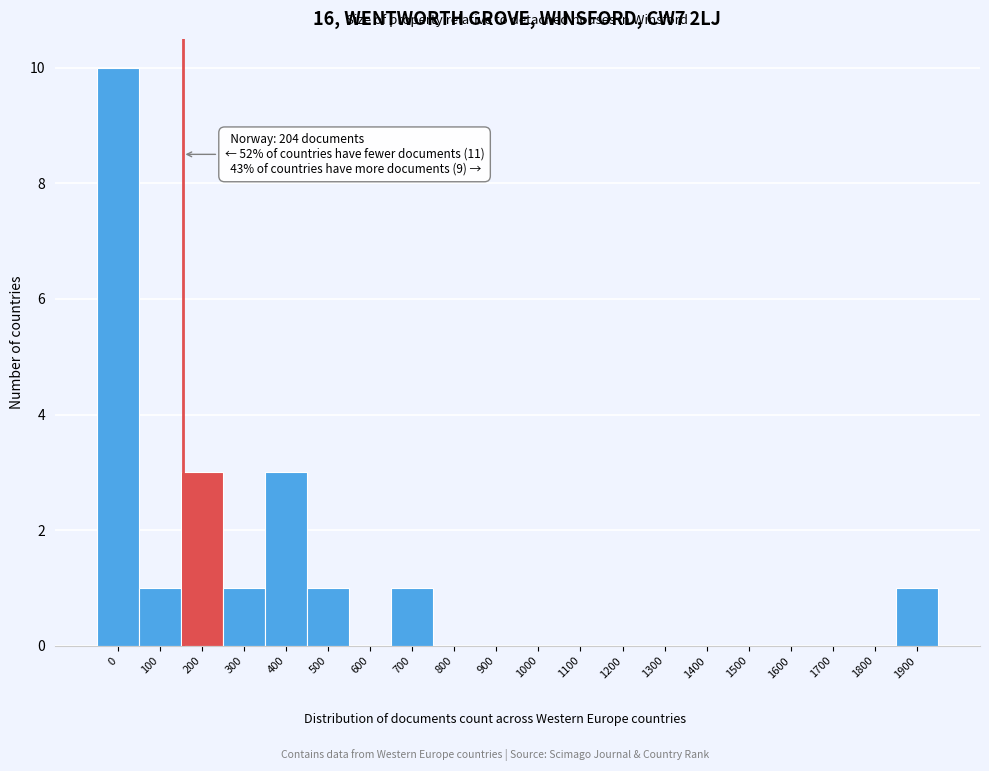

Reading right to left, transcribe all the data shown in this chart.

1900=1	1800=0	1700=0	1600=0	1500=0	1400=0	1300=0	1200=0	1100=0	1000=0	900=0	800=0	700=1	600=0	500=1	400=3	300=1	200=3	100=1	0=10